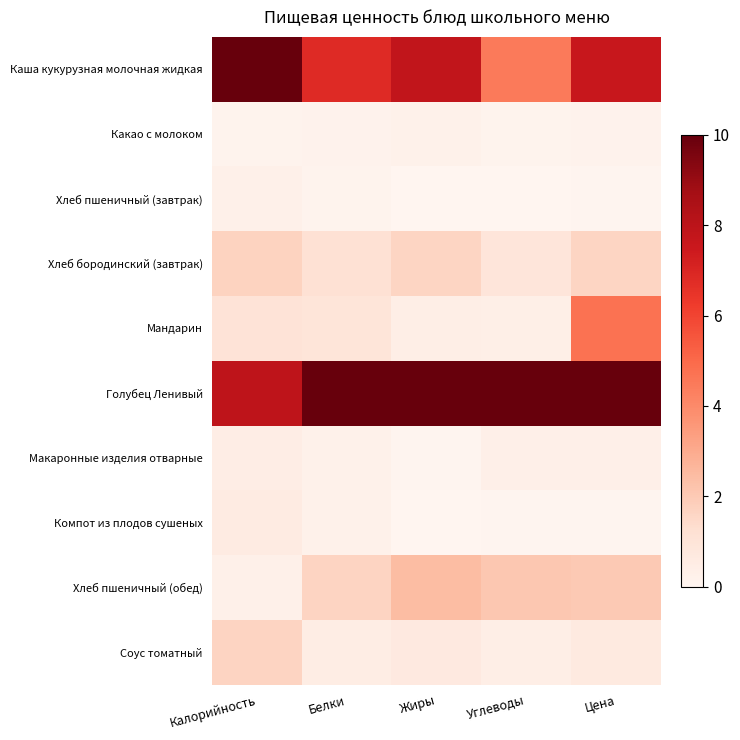

Reading left to right, extract all data points from this chart.

Каша кукурузная молочная жидкая: Калорийность=10.0	Белки=6.8	Жиры=7.8	Углеводы=4.5	Цена=7.6
Какао с молоком: Калорийность=0.1	Белки=0.2	Жиры=0.3	Углеводы=0.2	Цена=0.2
Хлеб пшеничный (завтрак): Калорийность=0.3	Белки=0.2	Жиры=0.0	Углеводы=0.0	Цена=0.1
Хлеб бородинский (завтрак): Калорийность=1.7	Белки=1.2	Жиры=1.6	Углеводы=0.9	Цена=1.6
Мандарин: Калорийность=1.0	Белки=0.9	Жиры=0.4	Углеводы=0.4	Цена=4.8
Голубец Ленивый: Калорийность=7.9	Белки=10.0	Жиры=10.0	Углеводы=10.0	Цена=10.0
Макаронные изделия отварные: Калорийность=0.4	Белки=0.3	Жиры=0.0	Углеводы=0.3	Цена=0.3
Компот из плодов сушеных: Калорийность=0.6	Белки=0.3	Жиры=0.0	Углеводы=0.0	Цена=0.1
Хлеб пшеничный (обед): Калорийность=0.3	Белки=1.7	Жиры=2.5	Углеводы=2.1	Цена=2.0
Соус томатный: Калорийность=1.7	Белки=0.5	Жиры=0.7	Углеводы=0.4	Цена=0.6